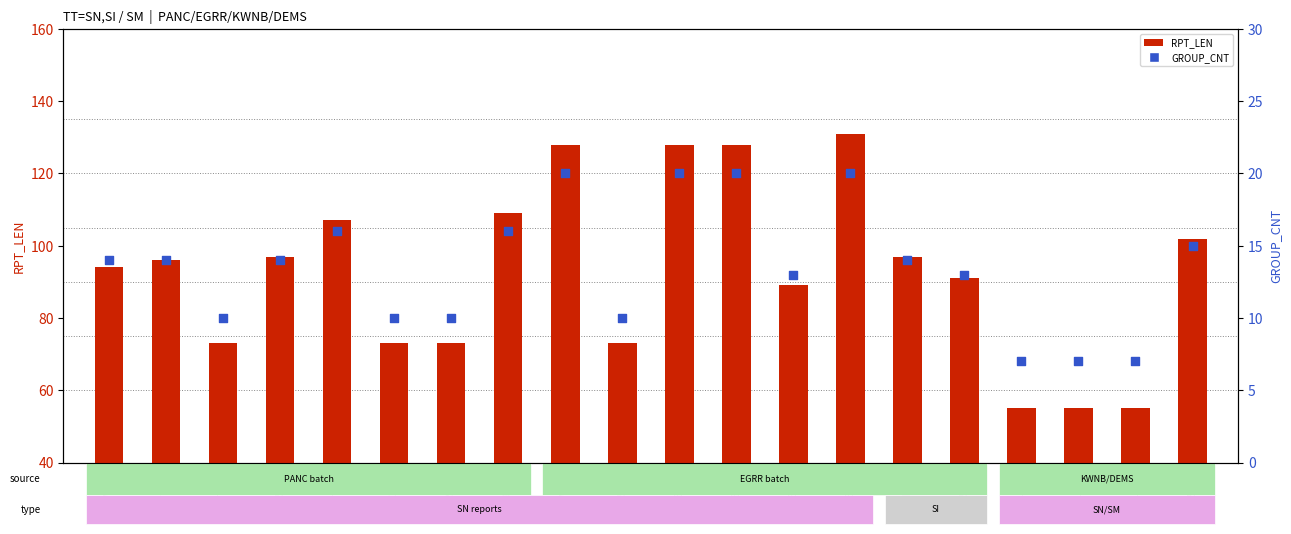

Which series has the largest total across all categories?

RPT_LEN